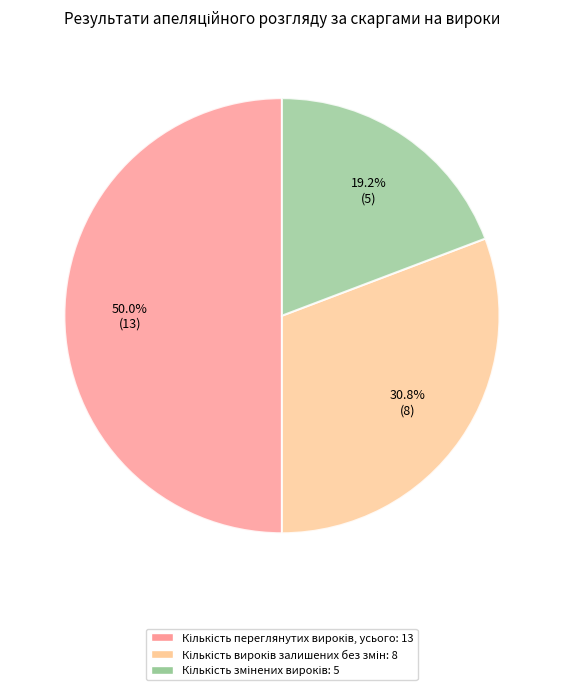

What is the largest slice in the pie chart?

Кількість переглянутих вироків, усього